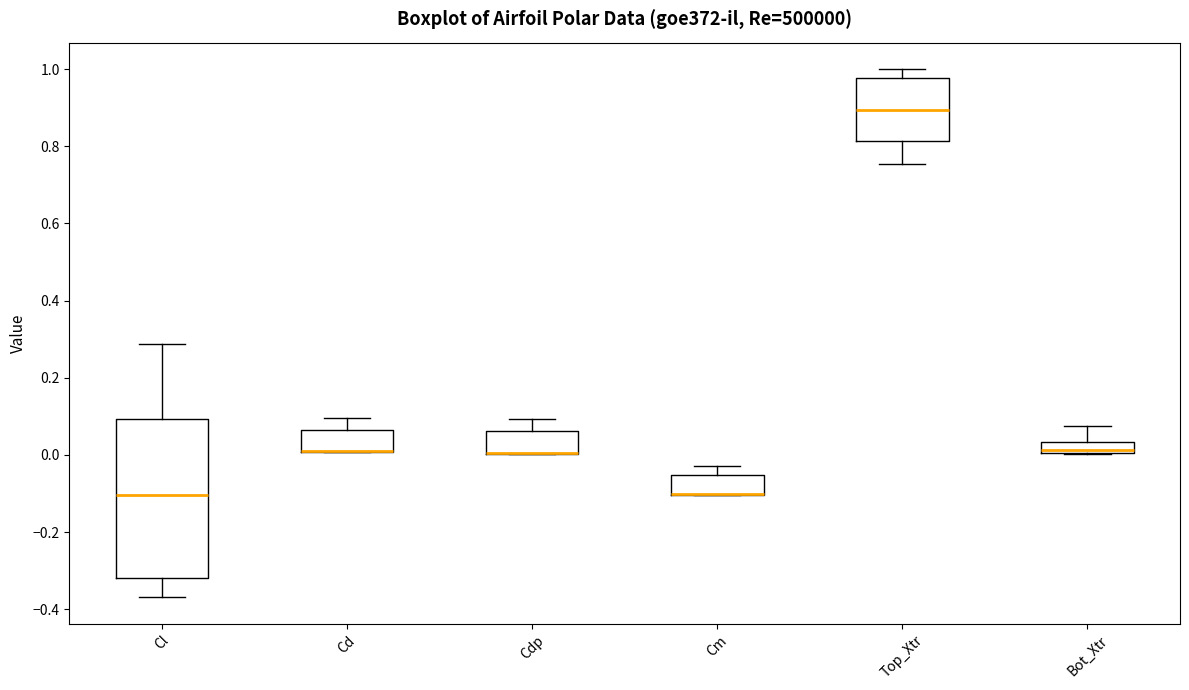

Which box is the tallest, from its lower edge to its upper edge?

Cl